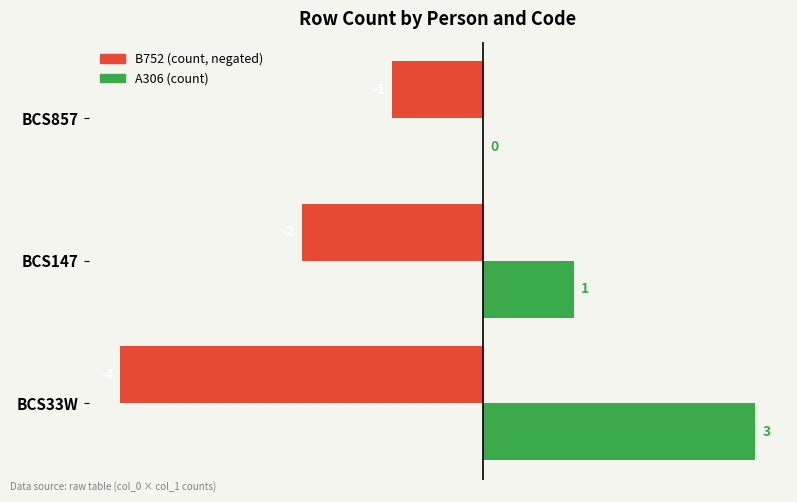

Which category has the highest value across all series?

BCS33W